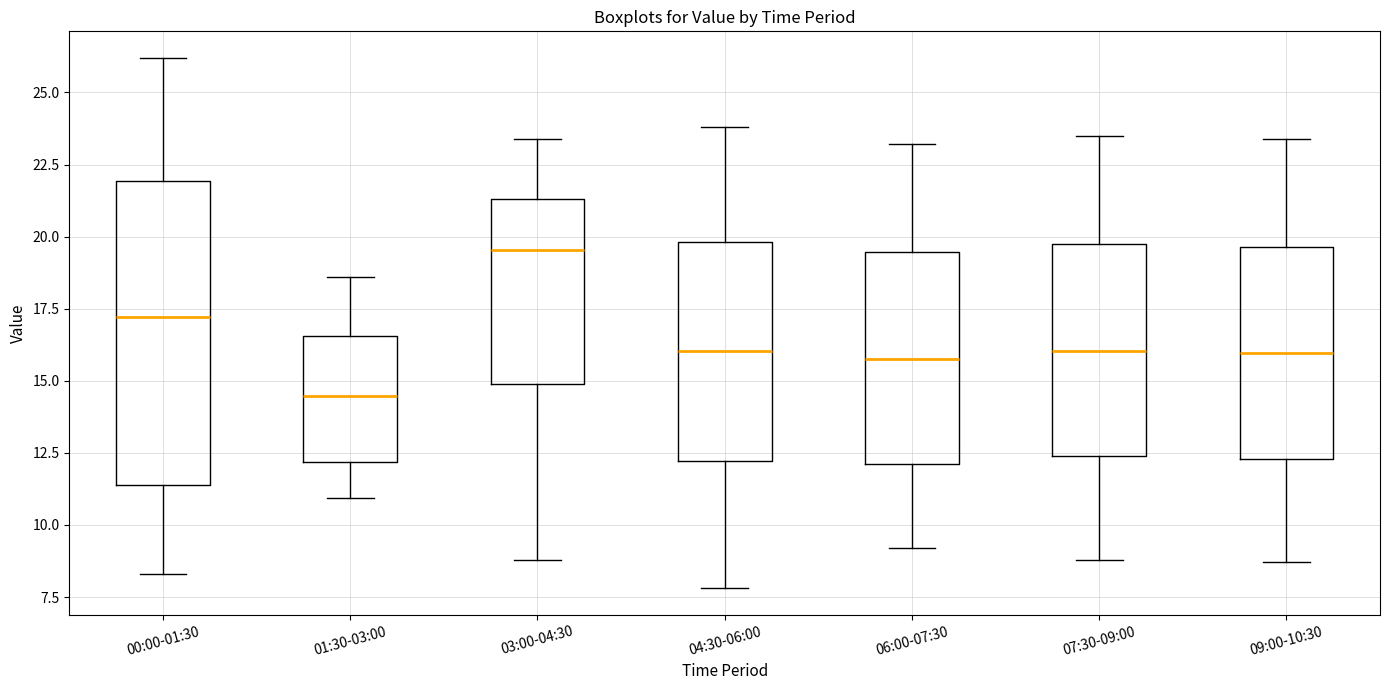

Reading left to right, read every box against the y-axis: the position of its median line, the range the box covers, and the ends of its whiskers. The values are not printed on the chart, so give them approximately, as read against the axis.

00:00-01:30: median 17.0, box 11.5 to 22.0, whiskers 8.5 to 26.0
01:30-03:00: median 14.5, box 12.0 to 16.5, whiskers 11.0 to 18.5
03:00-04:30: median 19.5, box 15.0 to 21.5, whiskers 9.0 to 23.5
04:30-06:00: median 16.0, box 12.0 to 20.0, whiskers 8.0 to 24.0
06:00-07:30: median 16.0, box 12.0 to 19.5, whiskers 9.0 to 23.0
07:30-09:00: median 16.0, box 12.5 to 20.0, whiskers 9.0 to 23.5
09:00-10:30: median 16.0, box 12.5 to 19.5, whiskers 8.5 to 23.5